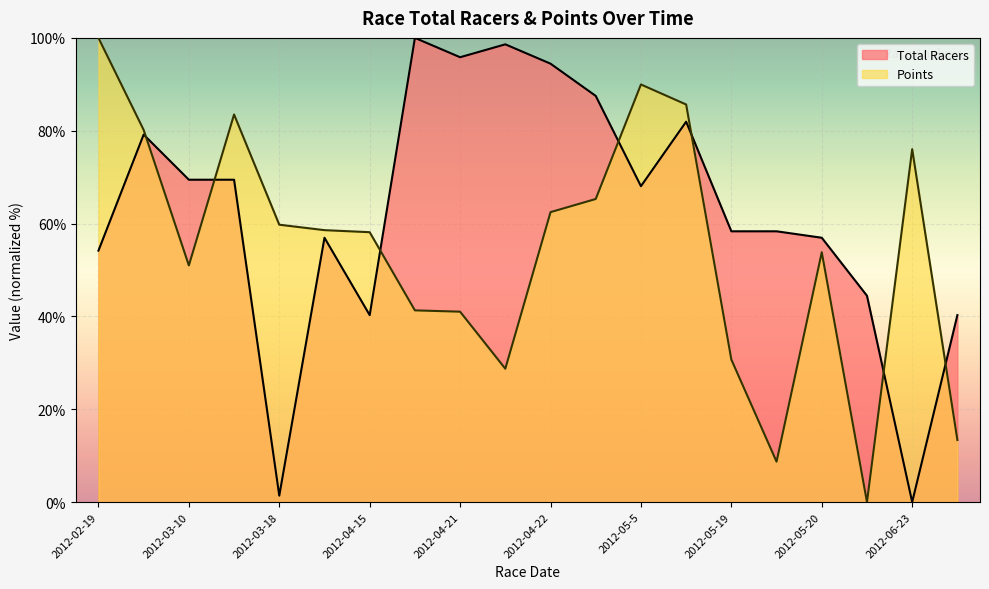

What is the difference between the maximum and minimum values in the Points series?

100.0